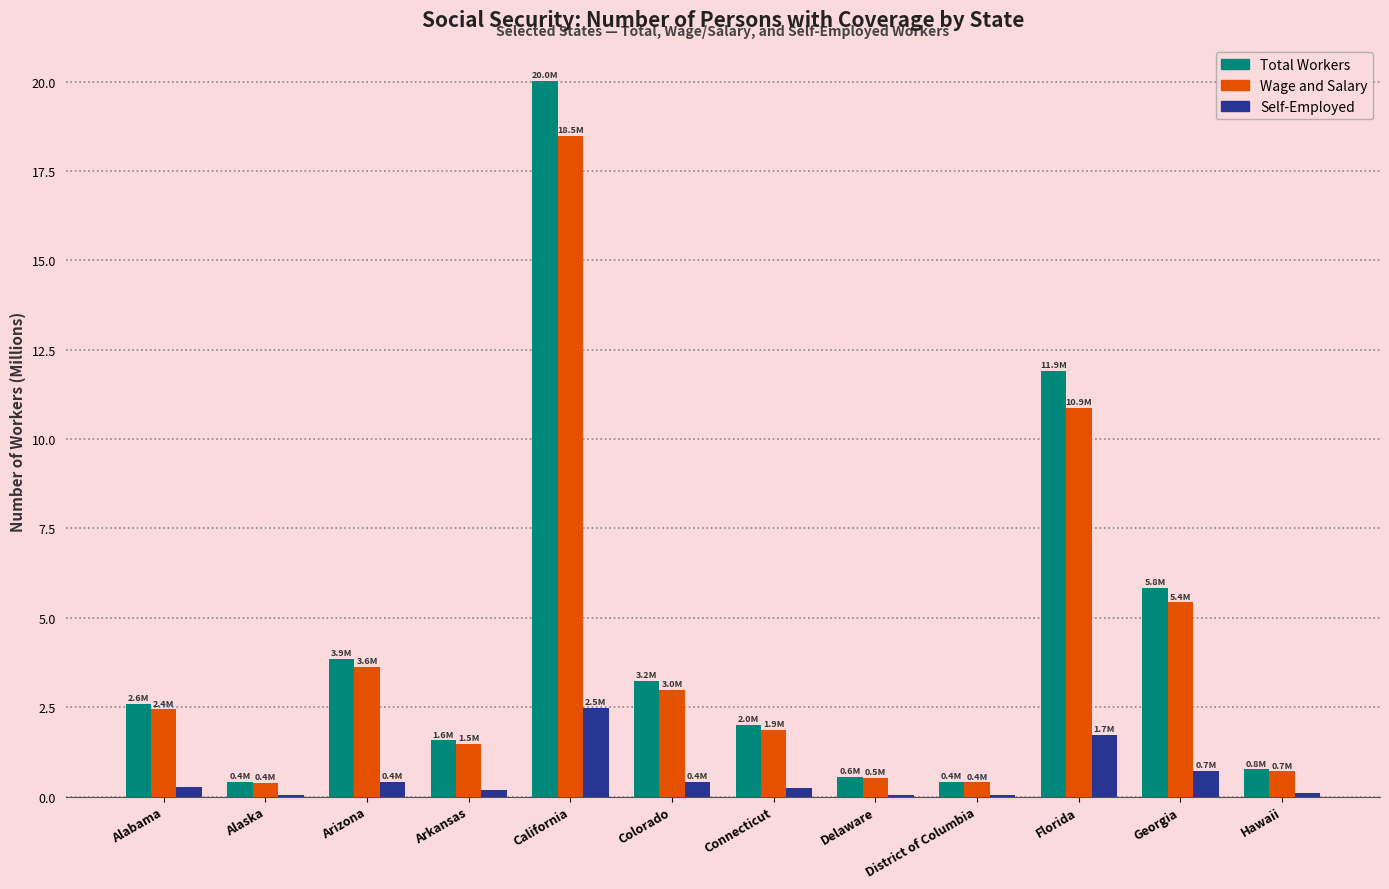

Are the bars grouped side by side (vs. stacked)?

Yes